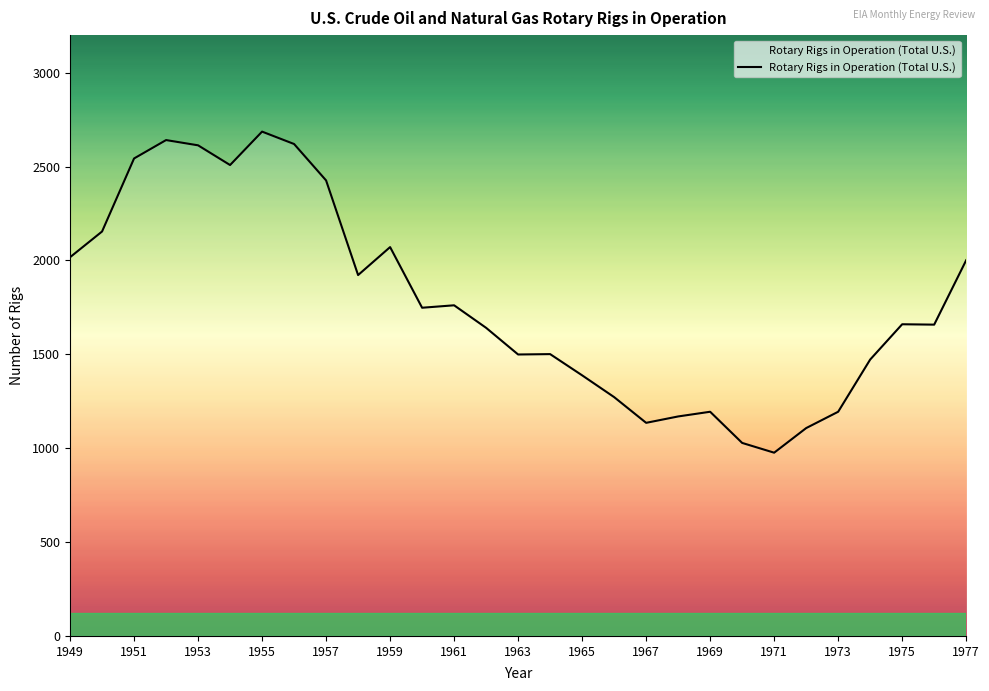

What is the difference between the maximum and minimum values?

1710